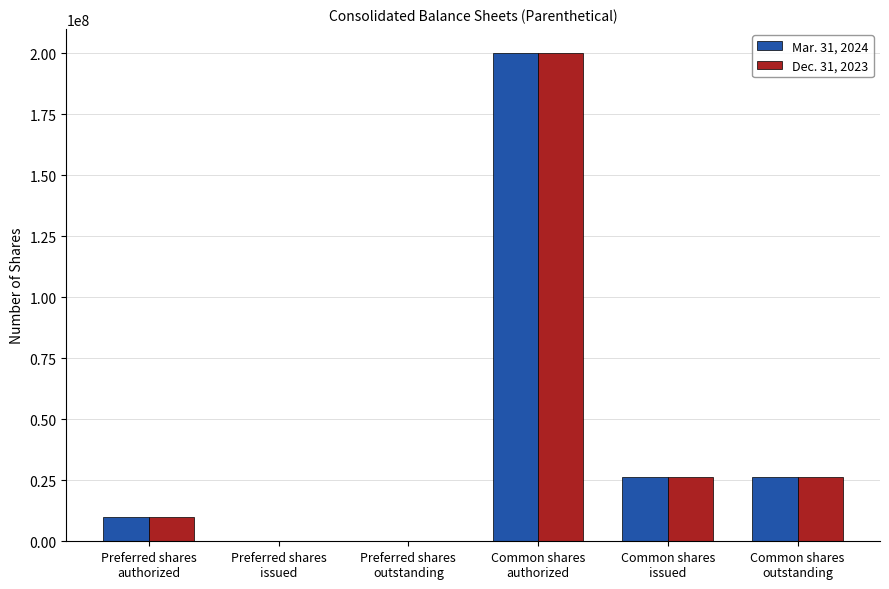

At which category is the sum across all series the highest?

Common shares
authorized